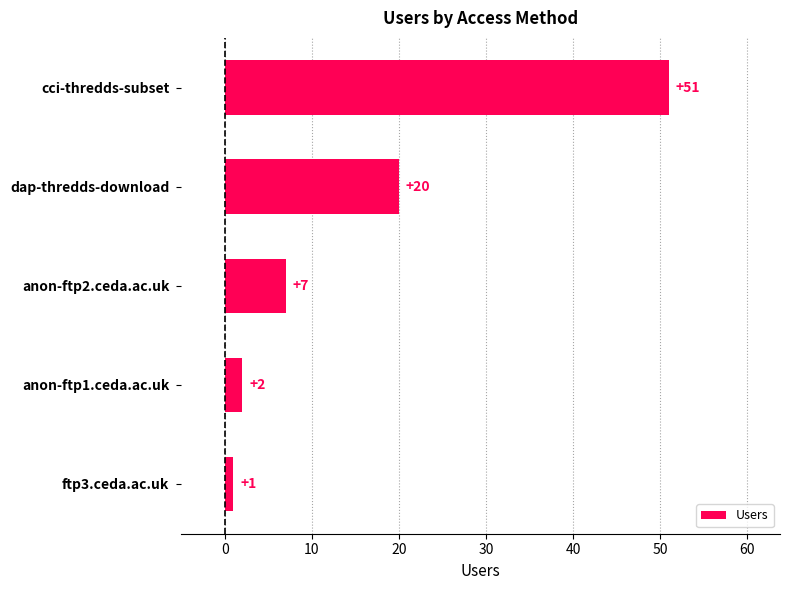

Rank the categories by value from lowest to highest.

ftp3.ceda.ac.uk, anon-ftp1.ceda.ac.uk, anon-ftp2.ceda.ac.uk, dap-thredds-download, cci-thredds-subset